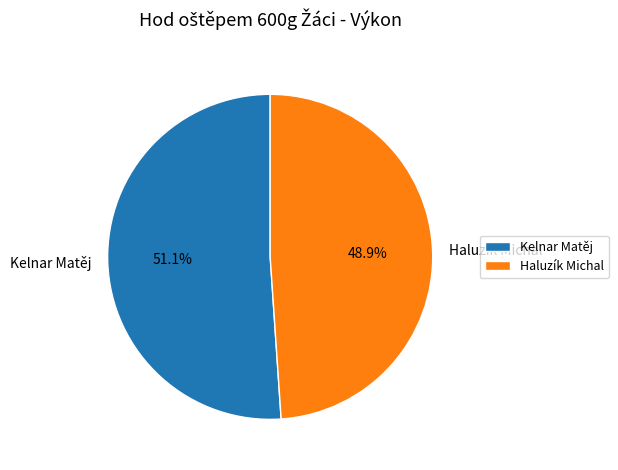

Combined, do Haluzík Michal and Kelnar Matěj account for over 50%?

Yes